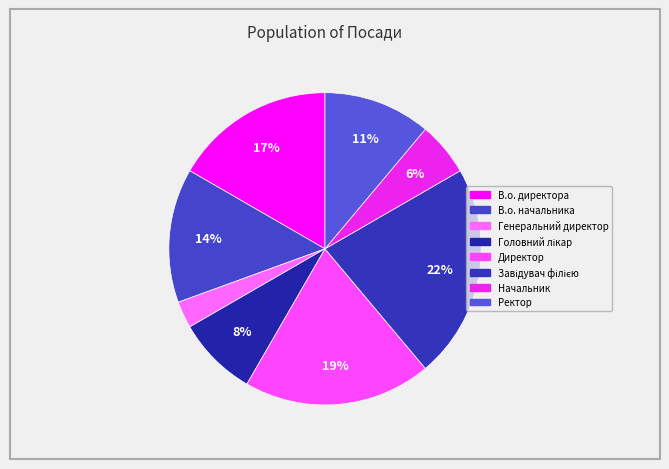

Is there any slice that represents more than half of the pie?

No